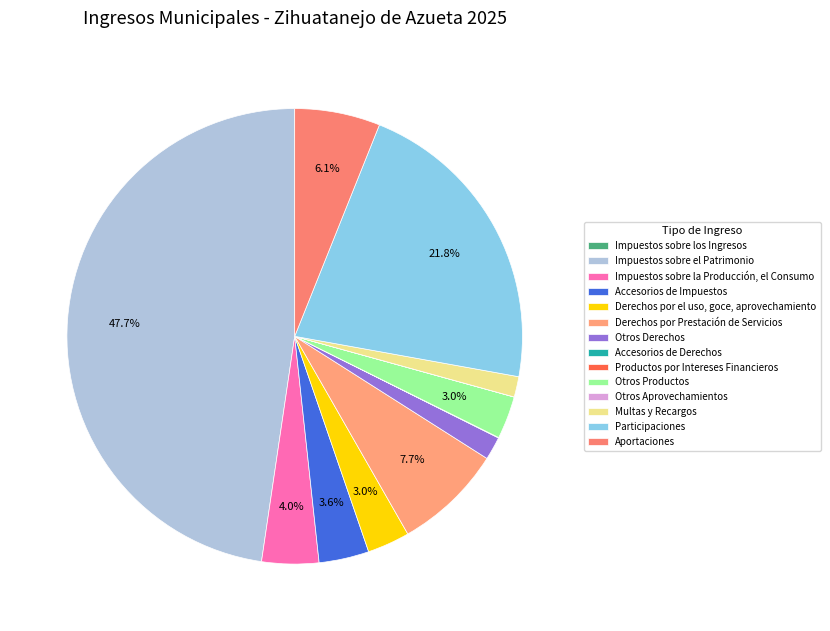

Does Impuestos sobre la Producción, el Consumo account for over 50% of the chart?

No